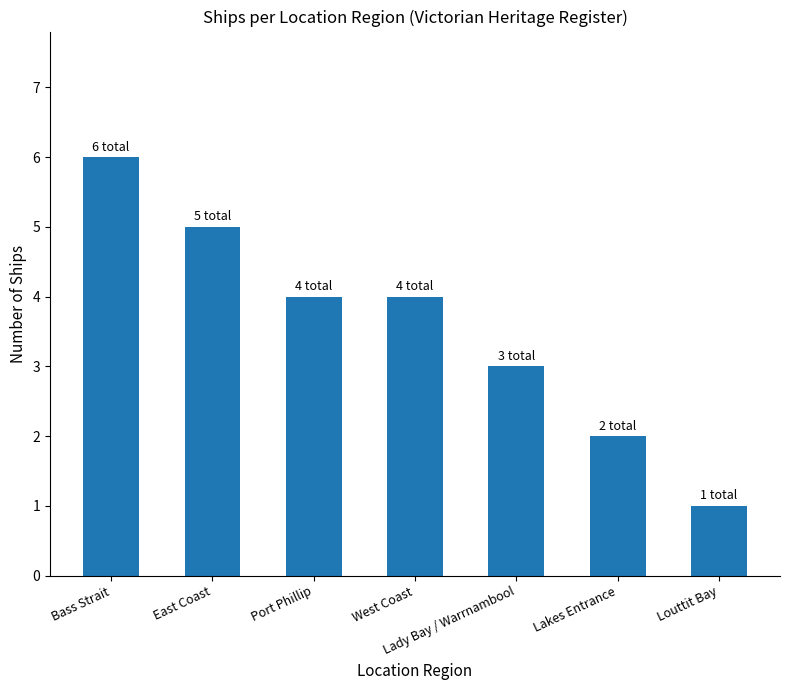

What is the value of the 4th bar from the left?

4